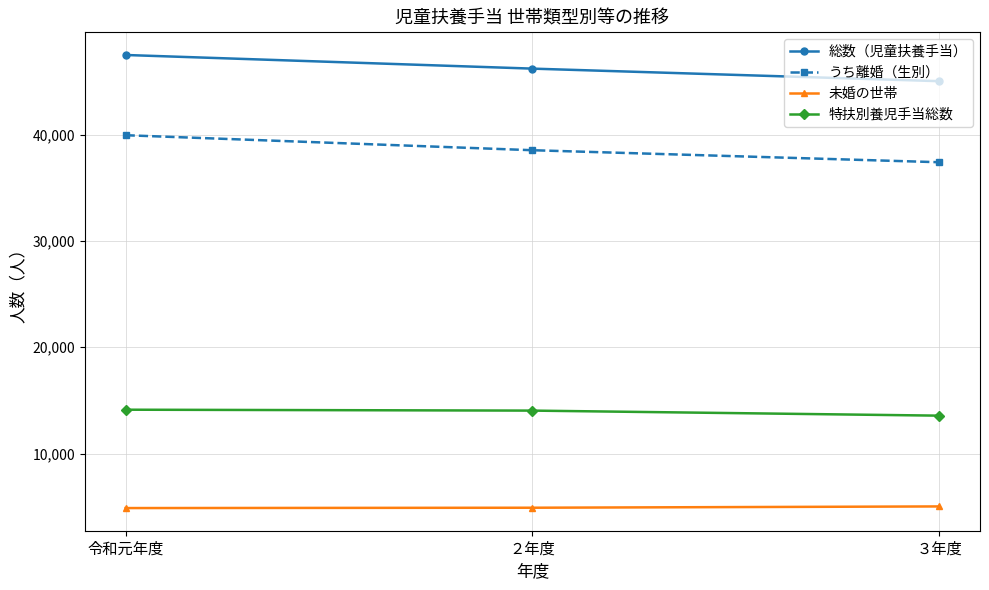

The 特扶別養児手当総数 series shows 13567 at ３年度. True or false?

True